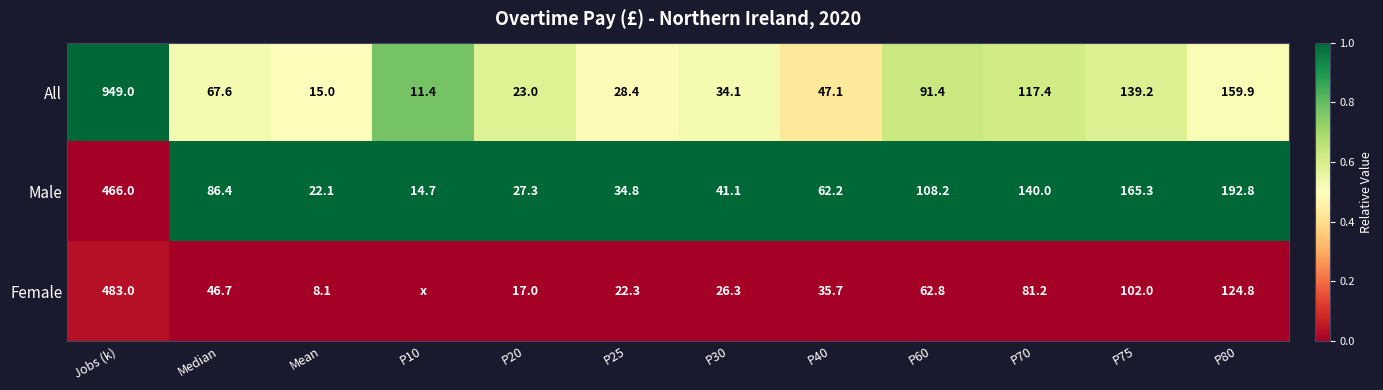

Is the value of All at Median greater than the value of Female at Mean?

Yes